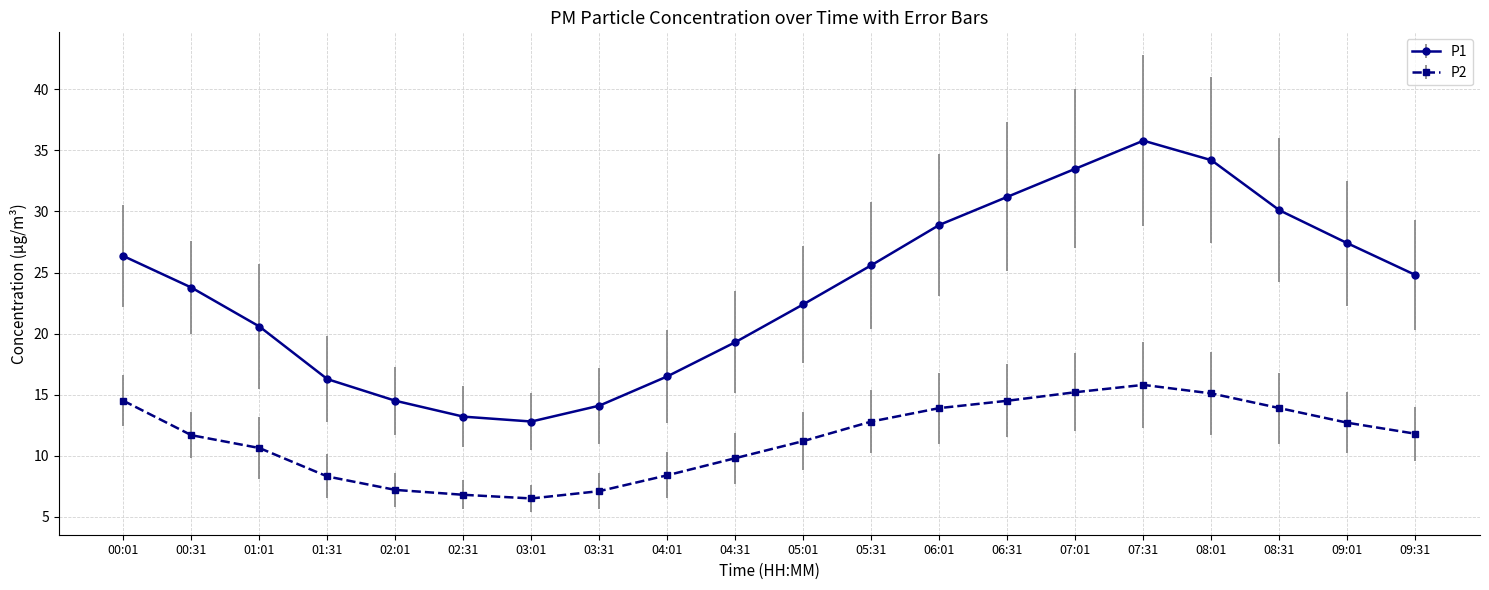

At how many categories does at least one series exceed 28?

6